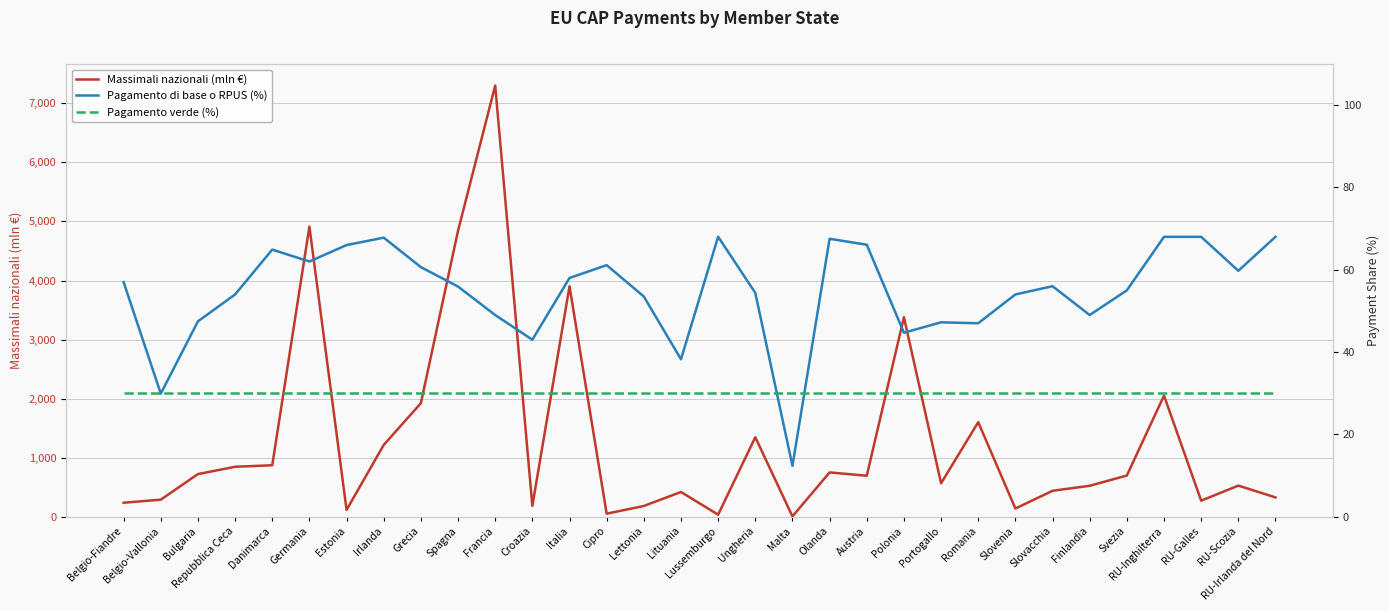

Which label corresponds to the smallest value in the chart?

Malta